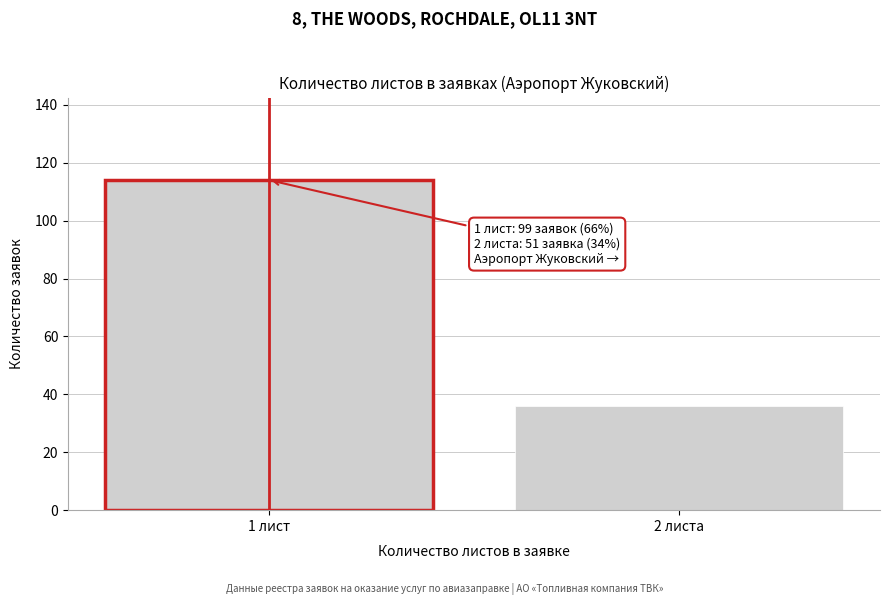

Reading right to left, what are all the values shown in this chart?

36	114